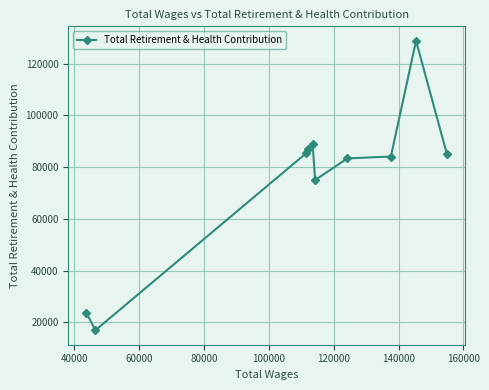

True or false: there are more than 1 points higher than both neighbors.

True